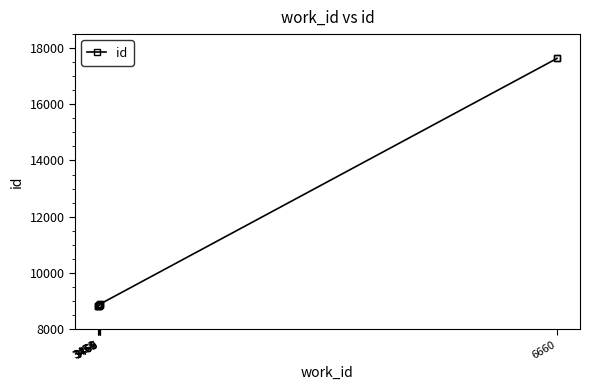

Rank the categories by value from lowest to highest.

3453, 3453, 3454, 3460, 3460, 3465, 3466, 3469, 6660, 6660